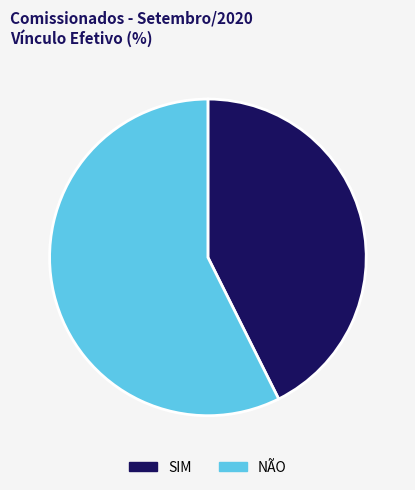

Which category has the smallest portion of the pie?

SIM